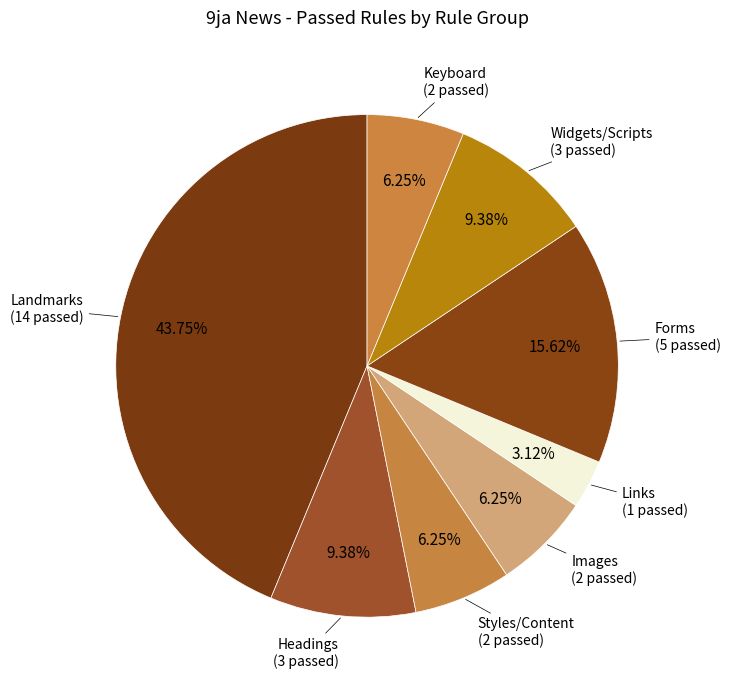

Count the number of slices in the pie.

8